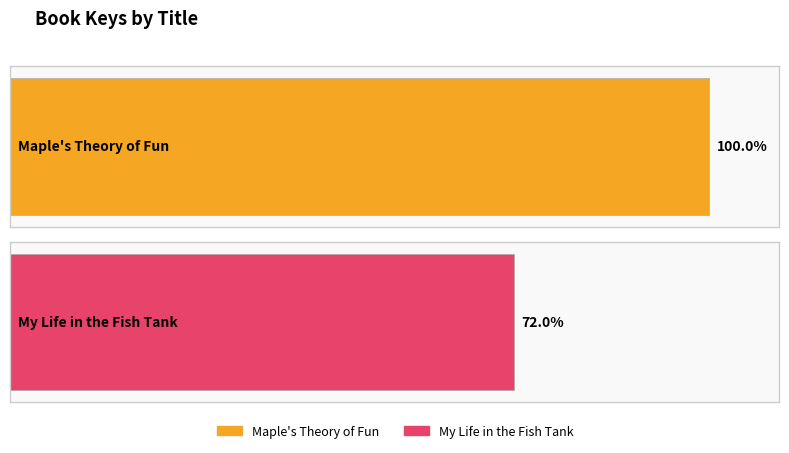

List the labels in order of value, smallest first.

My Life in the Fish Tank, Maple's Theory of Fun